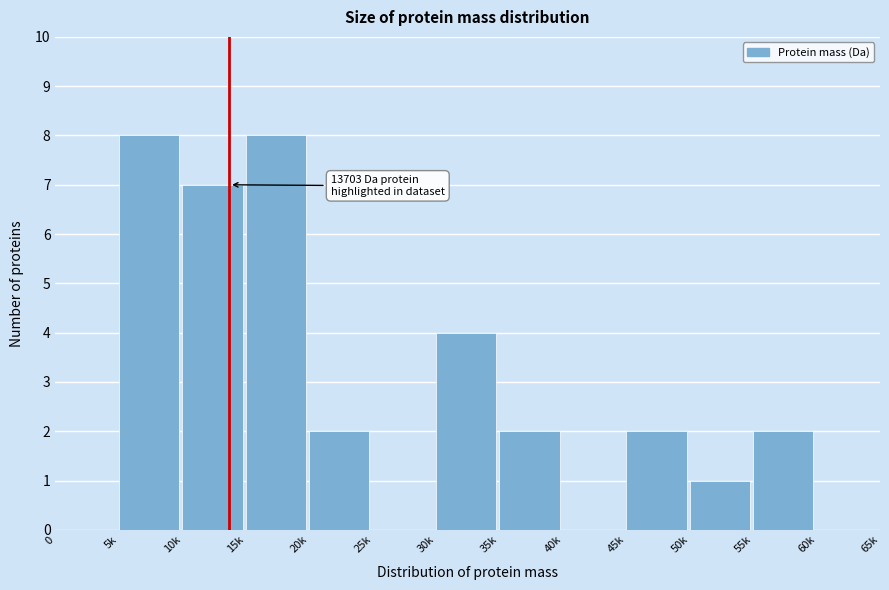

Reading left to right, what are all the values shown in this chart?

0=0	5k=8	10k=7	15k=8	20k=2	25k=0	30k=4	35k=2	40k=0	45k=2	50k=1	55k=2	60k=0